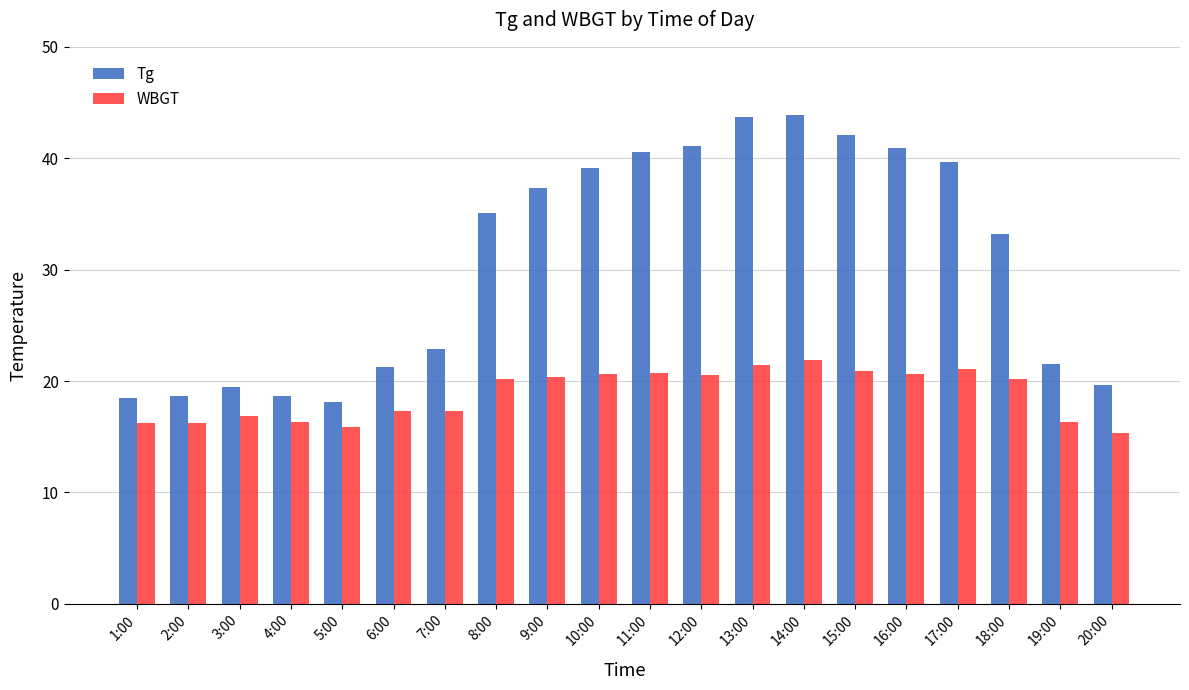

Which series has the largest range (max minus min)?

Tg